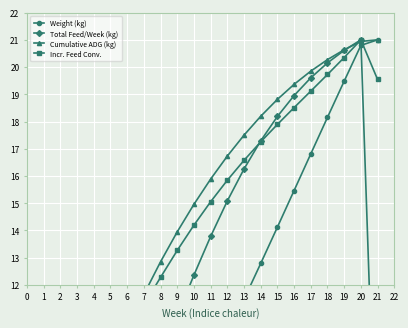

How many intersections are there between Weight (kg) and Cumulative ADG (kg)?

1